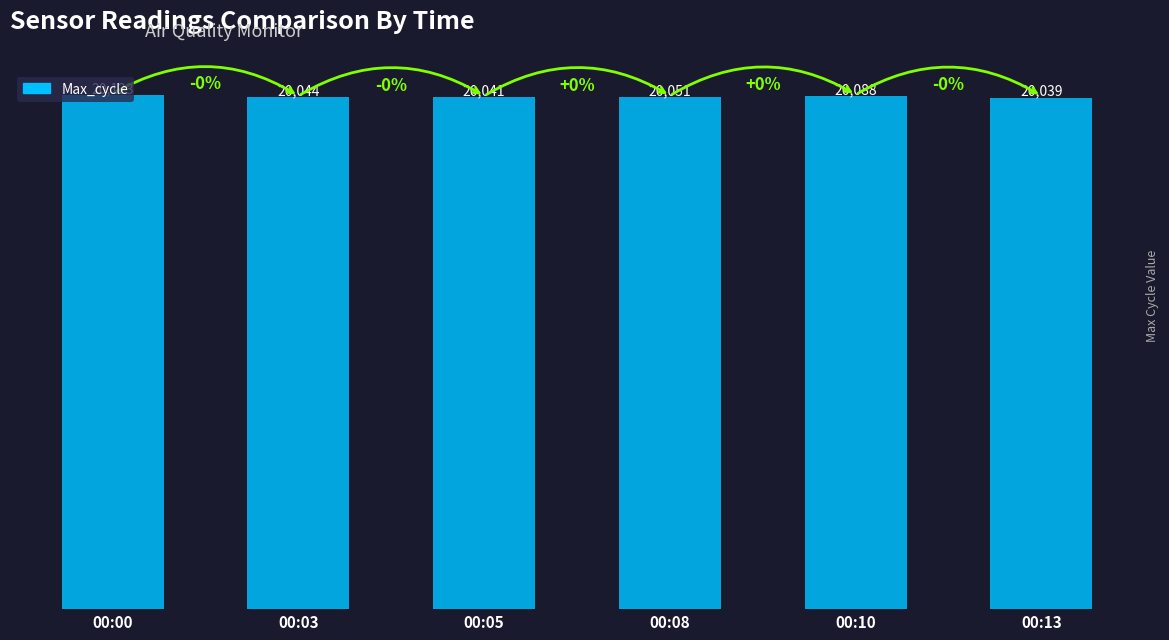

Which has a higher value, 00:13 or 00:03?

00:03